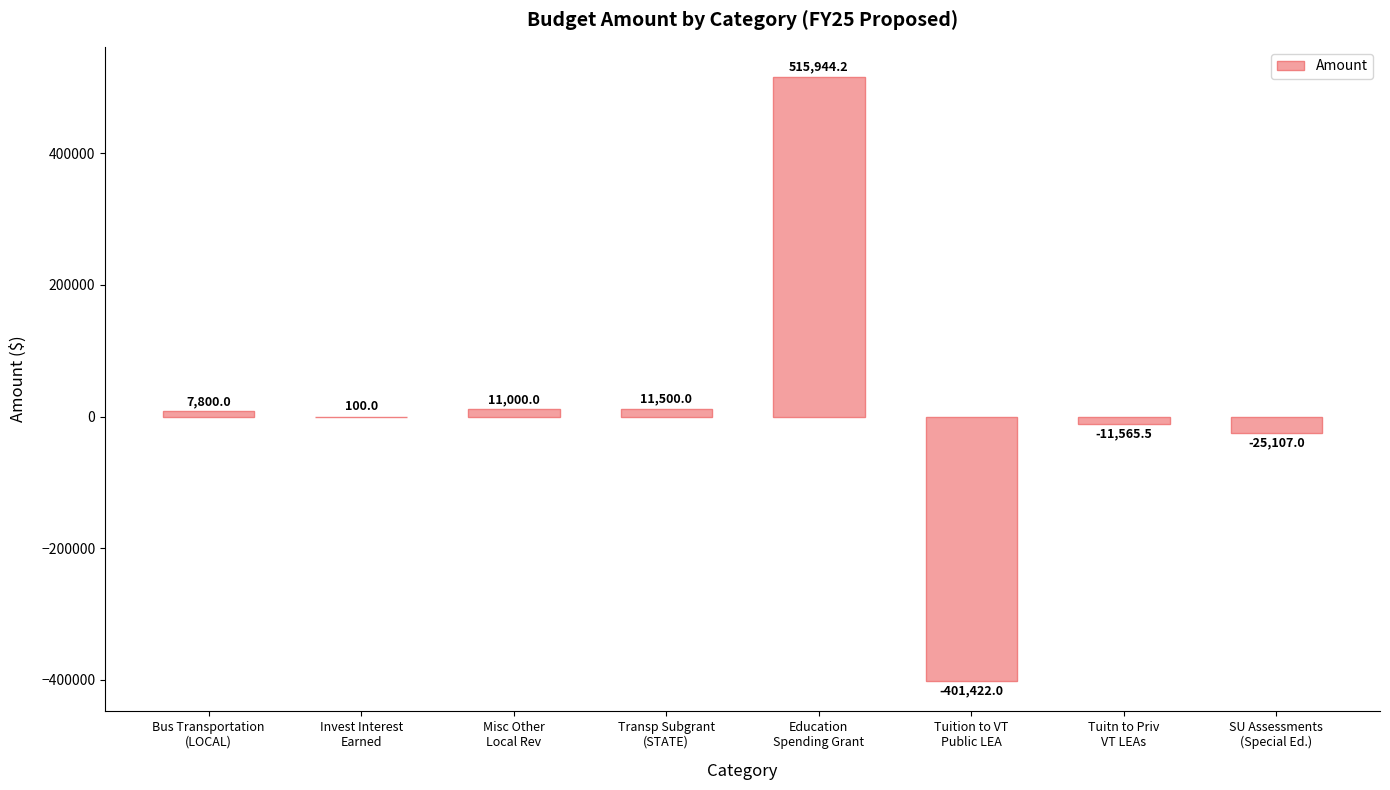

At which category does the chart reach its peak across all series?

Education
Spending Grant